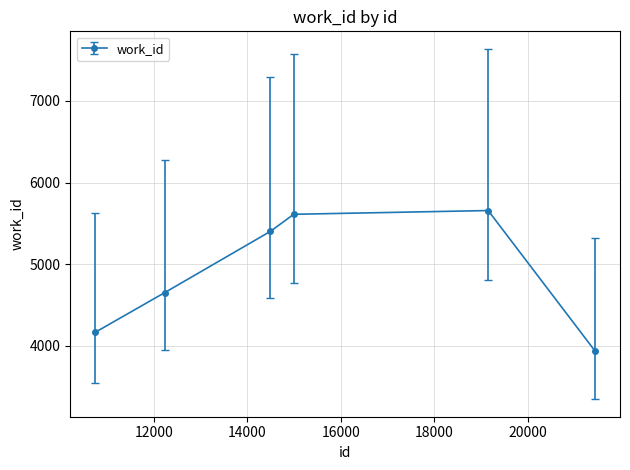

Count the number of data series in this chart.

1